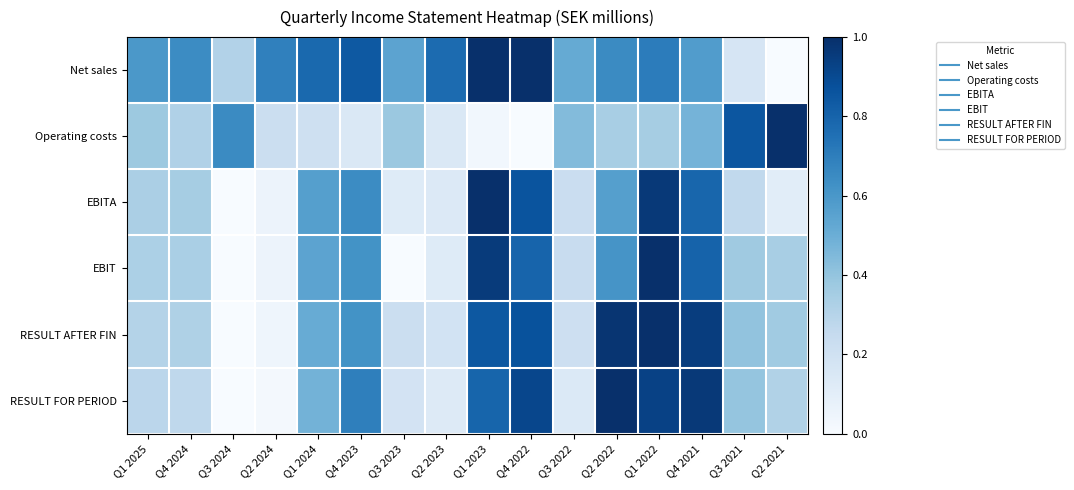

At which category is the sum across all series the highest?

Q1 2022